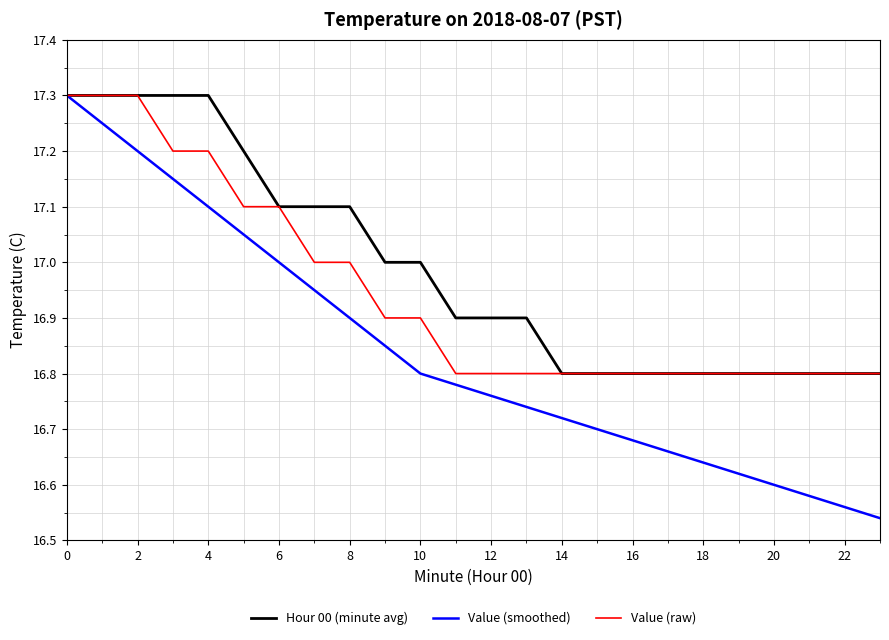

Which series has the widest spread of values?

Value (smoothed)